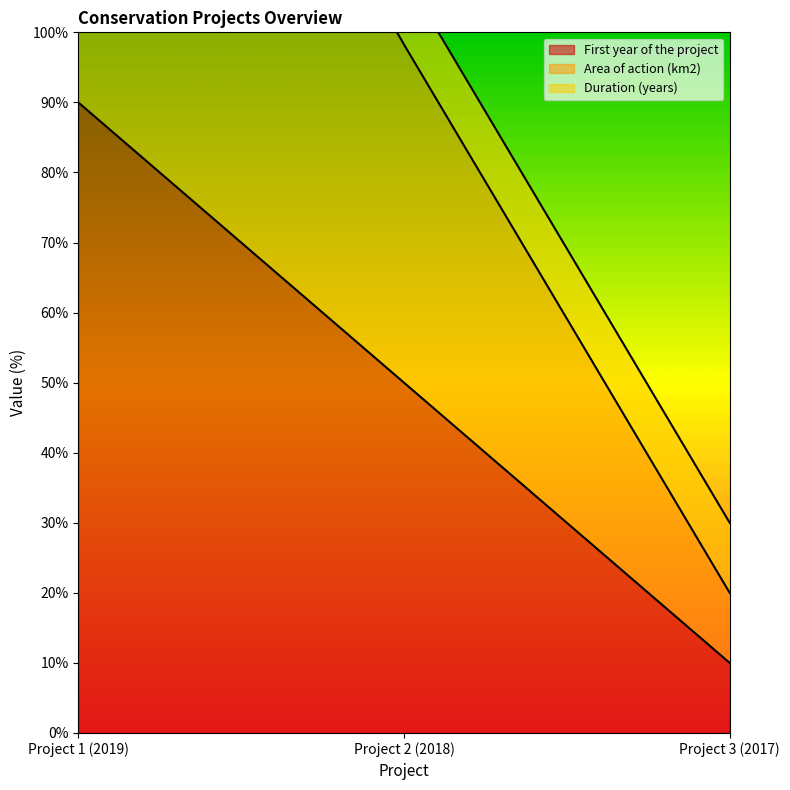

What is the value of the First year of the project point at the 1st from the left?

90.0